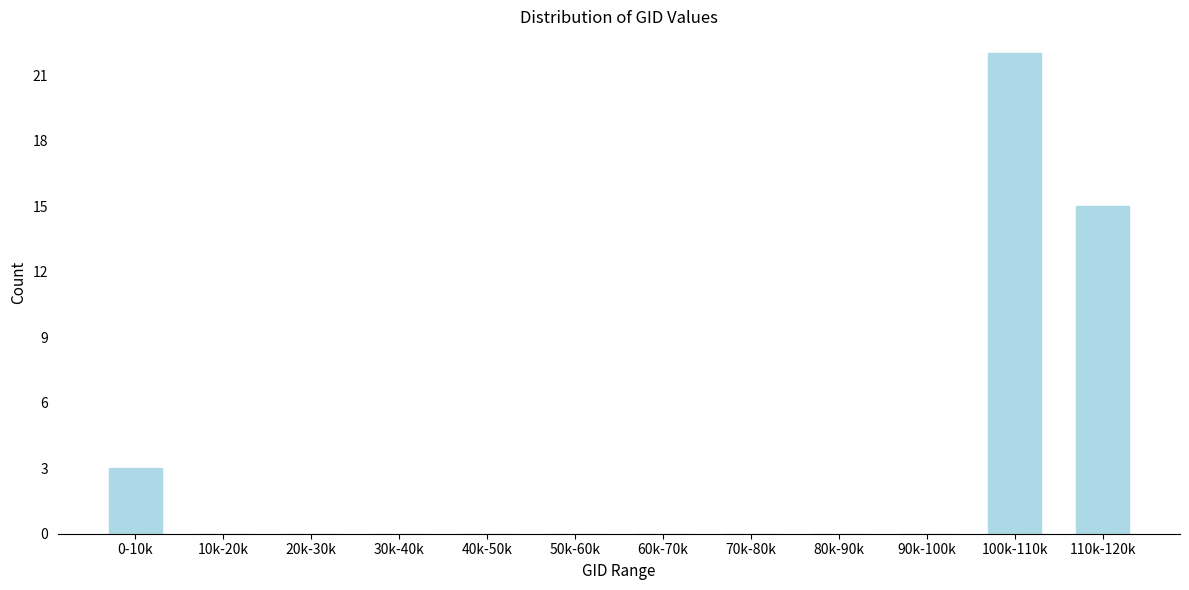

Reading left to right, what are all the values shown in this chart?

0-10k=3	10k-20k=0	20k-30k=0	30k-40k=0	40k-50k=0	50k-60k=0	60k-70k=0	70k-80k=0	80k-90k=0	90k-100k=0	100k-110k=22	110k-120k=15